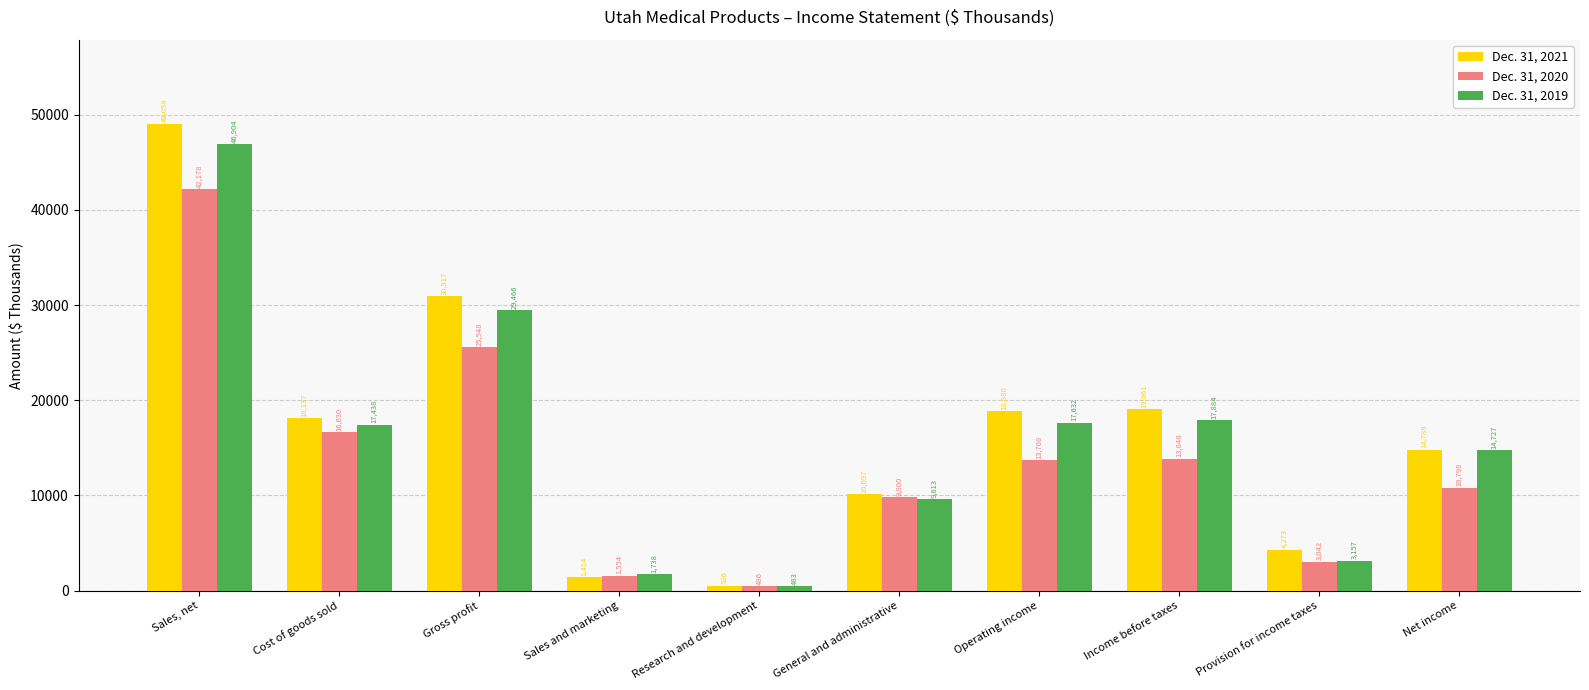

Does the chart contain any negative values?

No